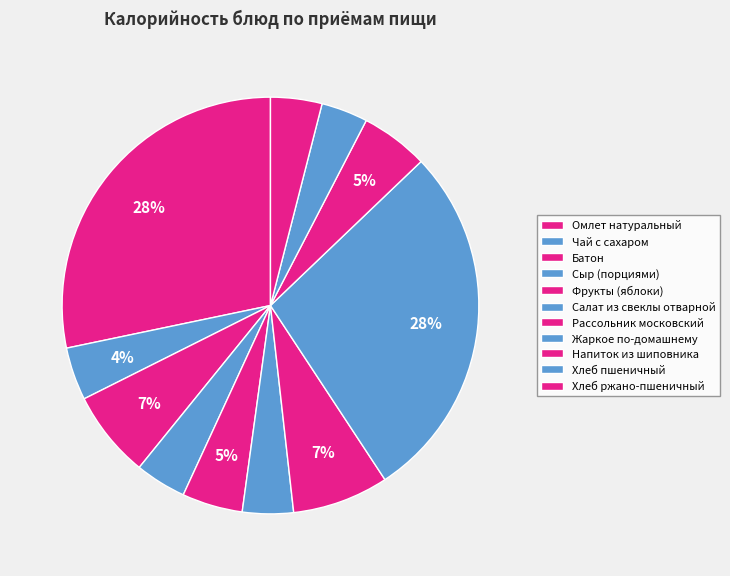

How many slices are in this pie chart?

11